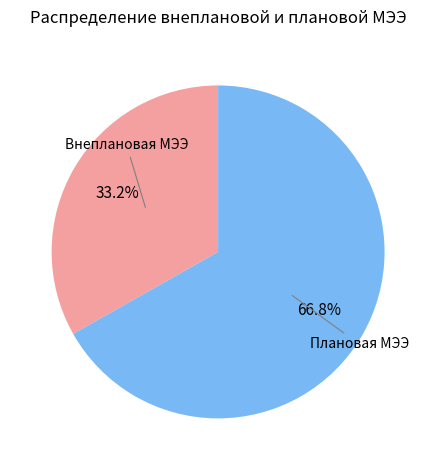

How many slices are in this pie chart?

2